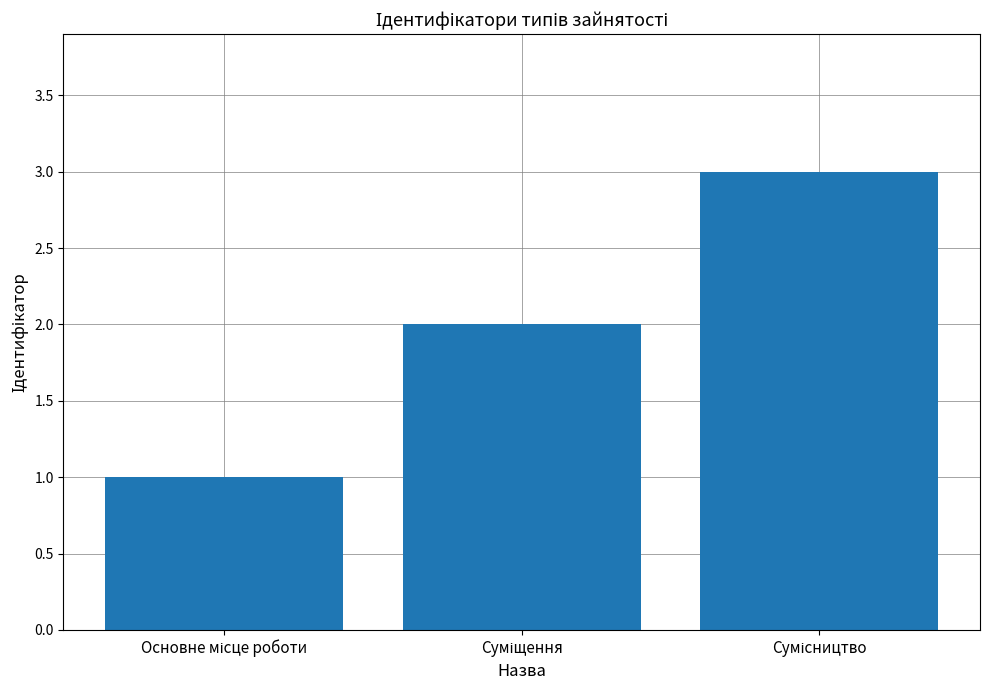

What is the sum of all values?

6